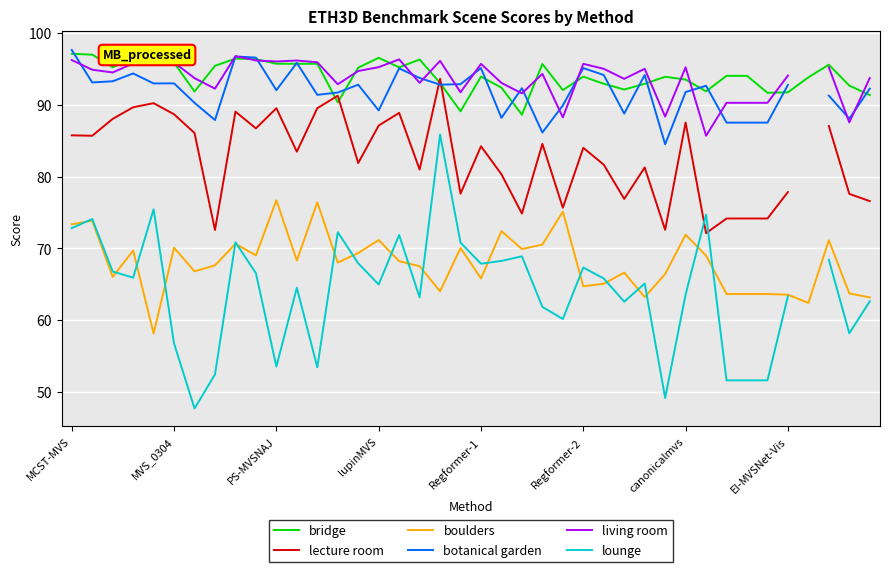

How many lines are shown in the chart?

6